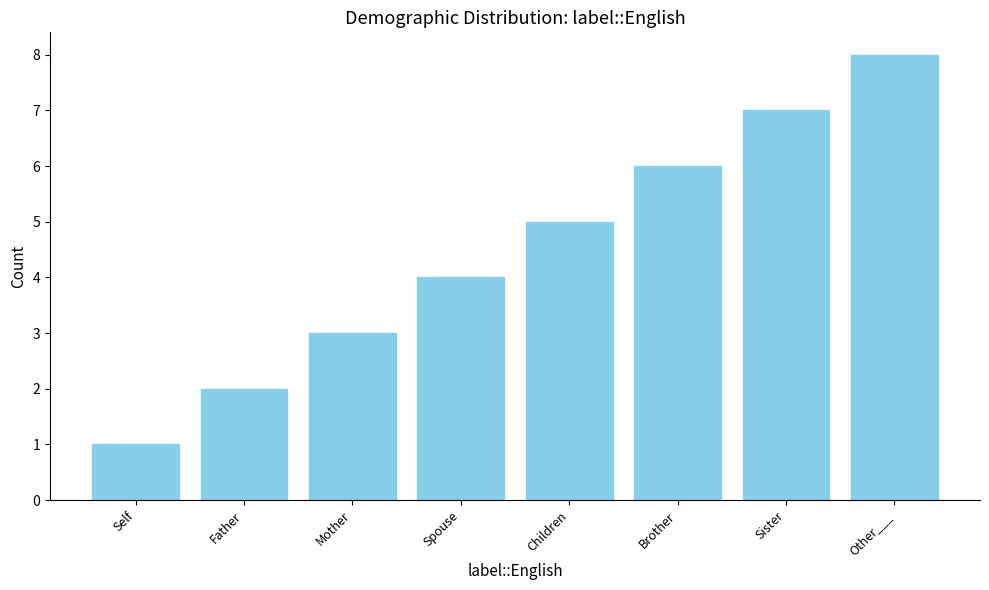

What is the sum of all values?

36